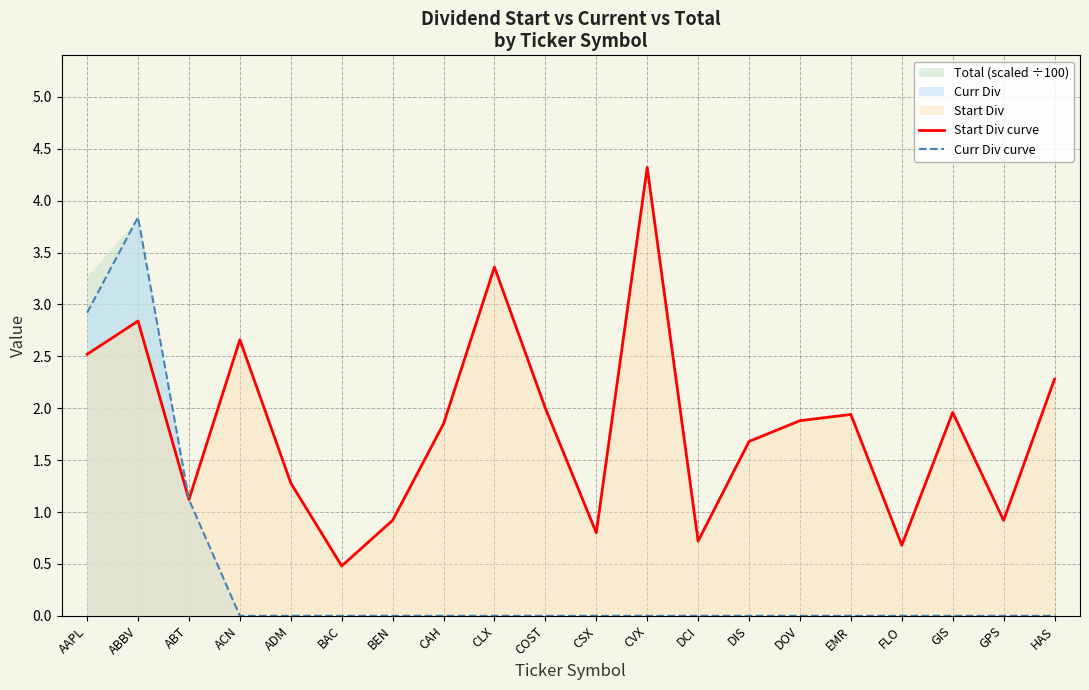

Is it true that Curr Div curve equals 1.8 at BAC?

False